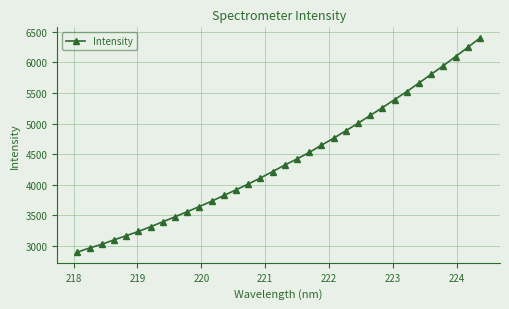

What is the value of the 23rd point from the left?

4883.2